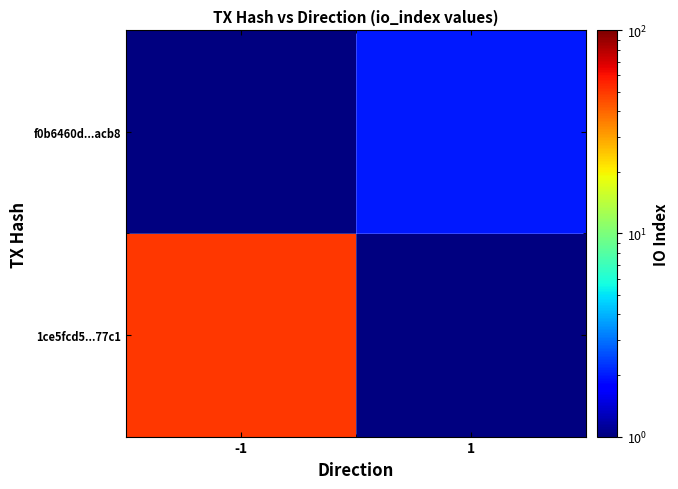

Rank the series at -1 from highest to lowest value.

1ce5fcd5...77c1, f0b6460d...acb8